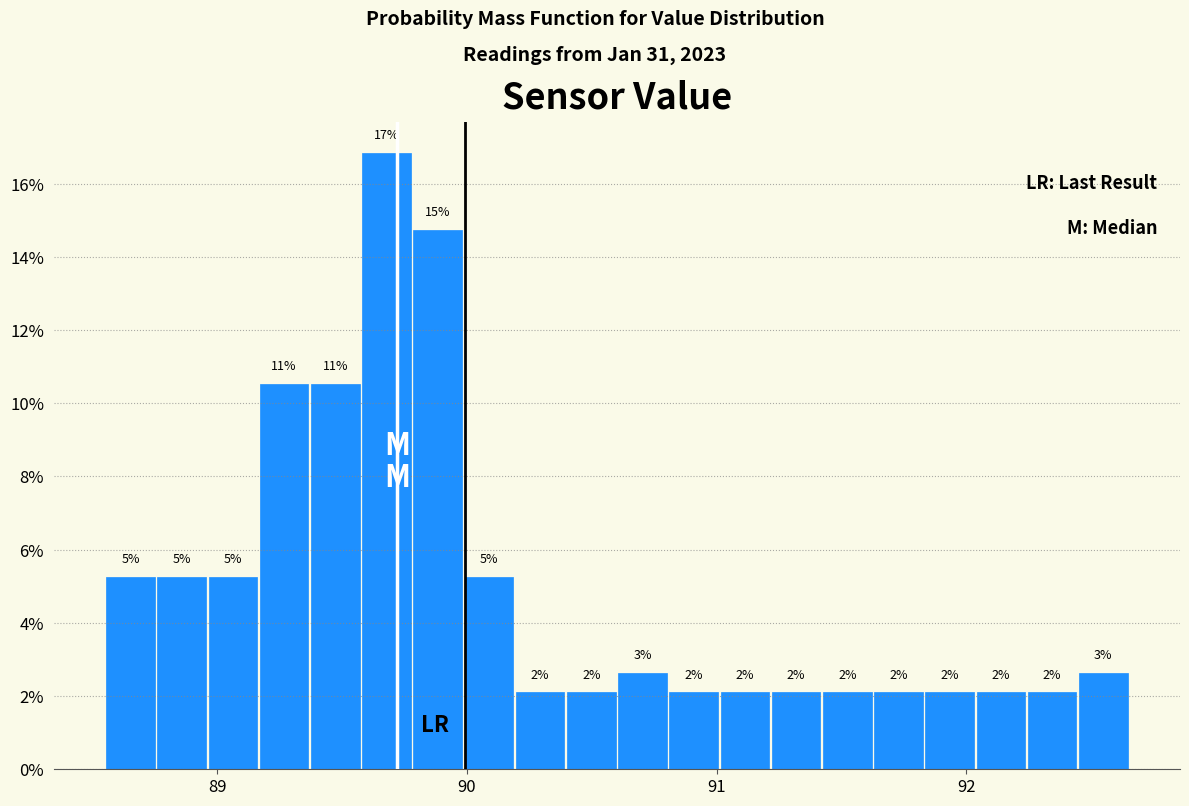

Around what value on the x-axis is the tallest bar? Give the approximate position of its centre, as read against the axis.

89.7